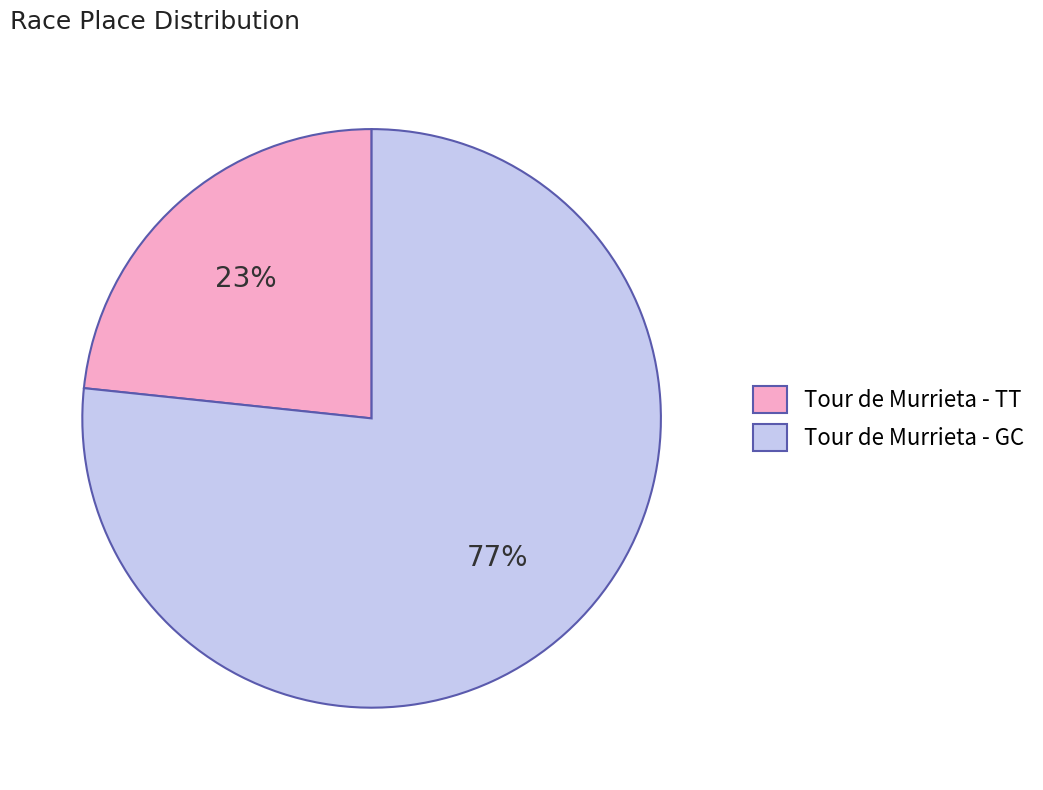

To the nearest percent, what is the average slice percentage?

50%